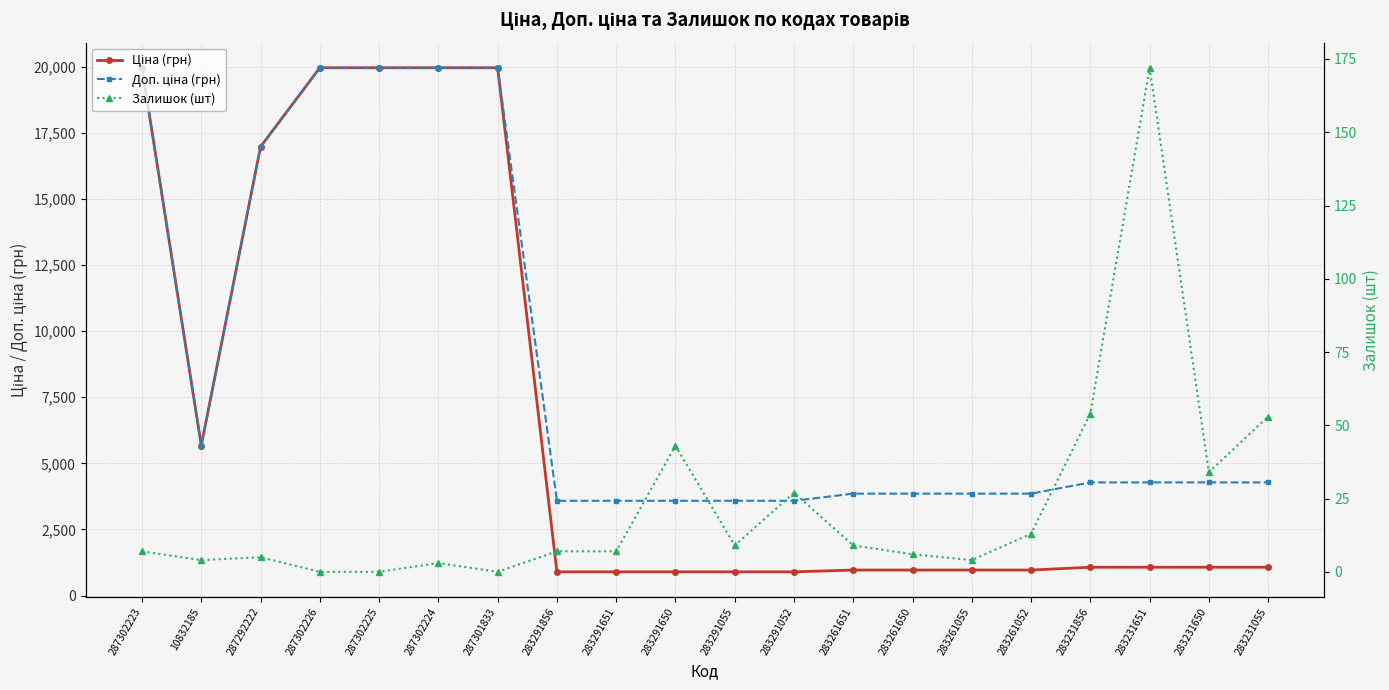

True or false: Ціна (грн) has a value of 963.5 at 283261052.

True